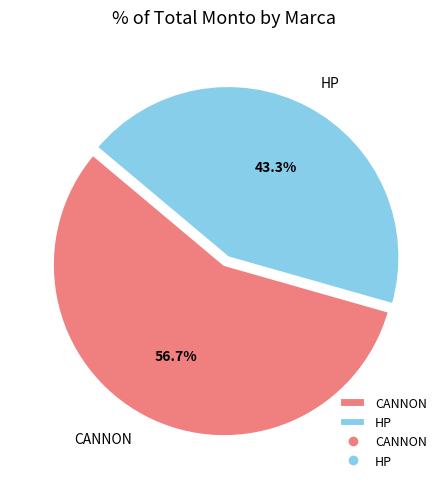

Which slice is the smallest?

HP